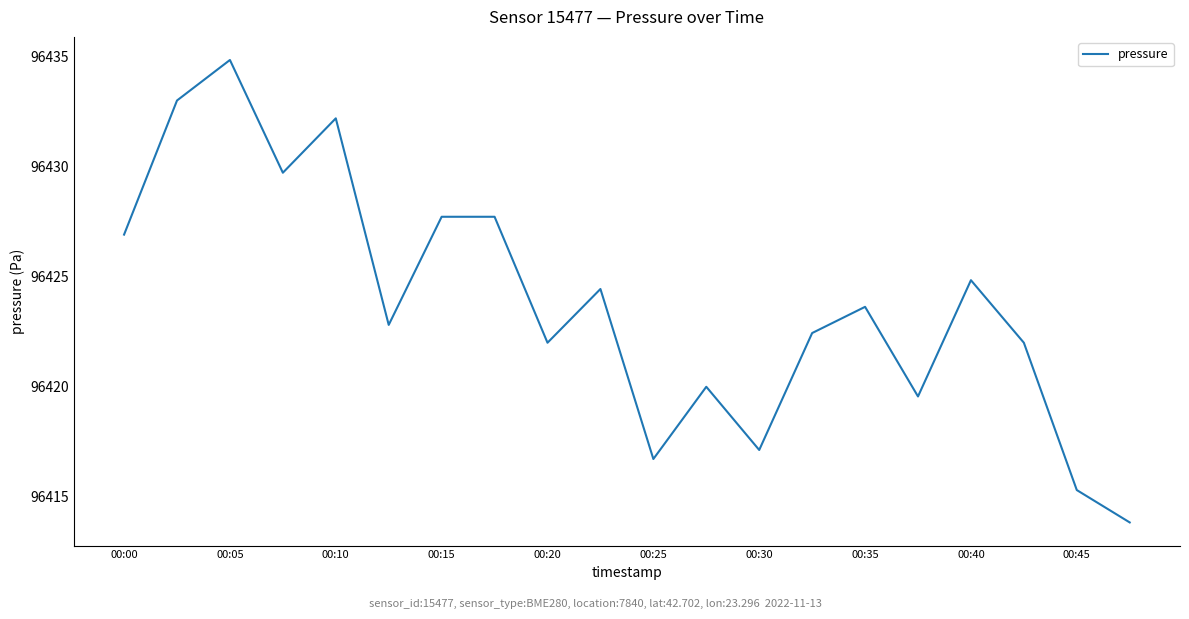

What is the greatest value displayed?

96434.8